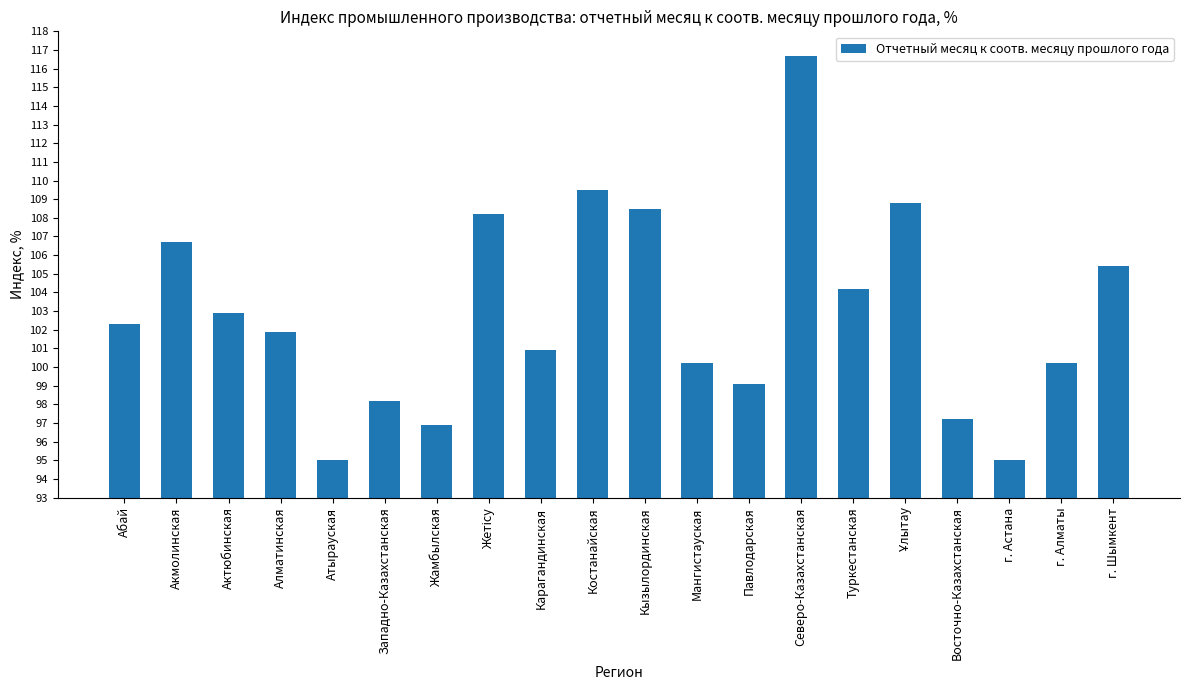

The value at Павлодарская is 99.1. True or false?

True